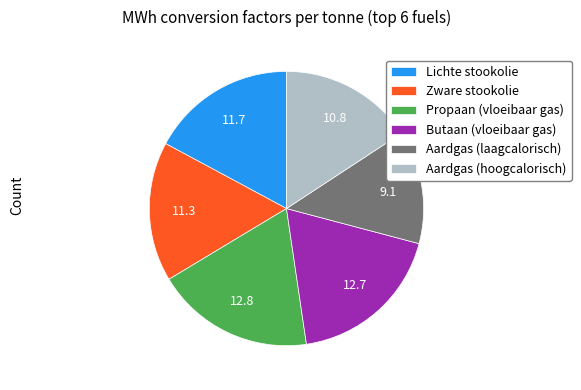

Is Aardgas (hoogcalorisch) the majority of the pie?

No